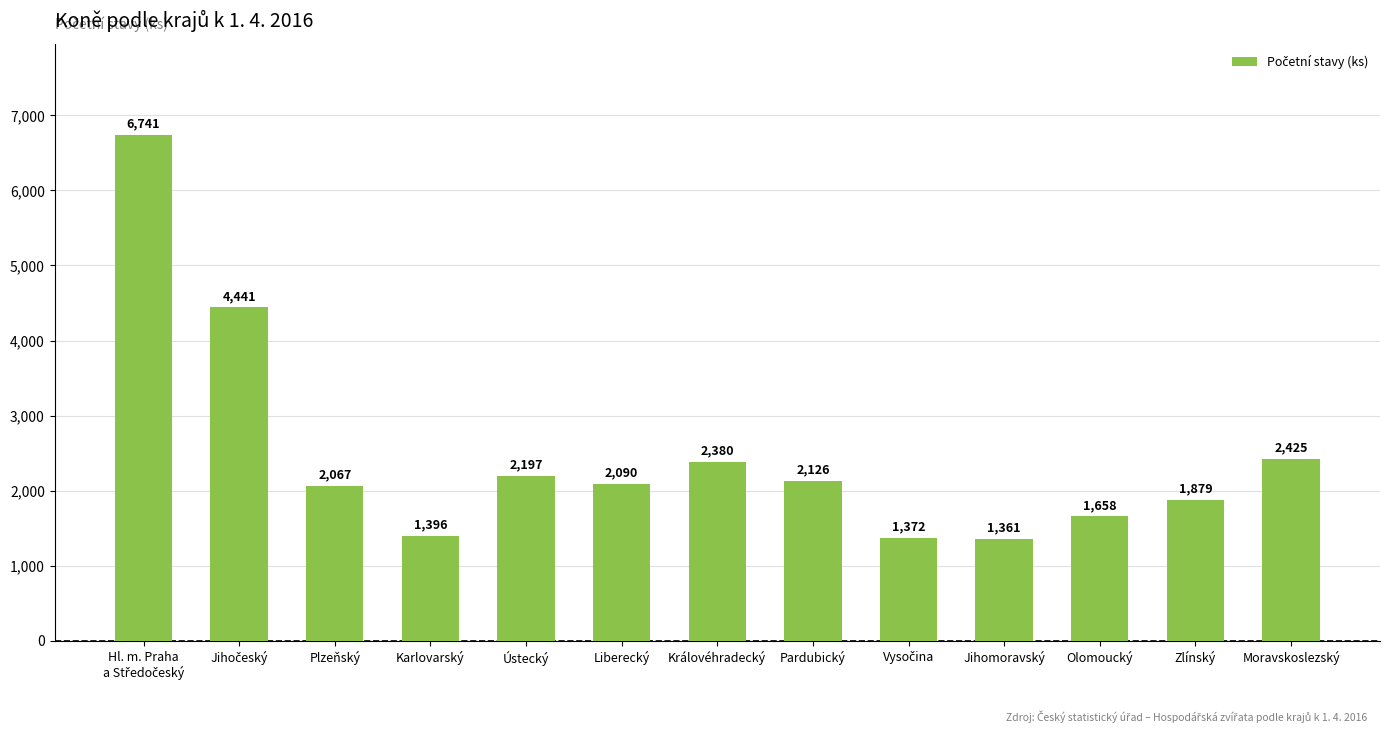

True or false: the data shows 877 at Olomoucký.

False